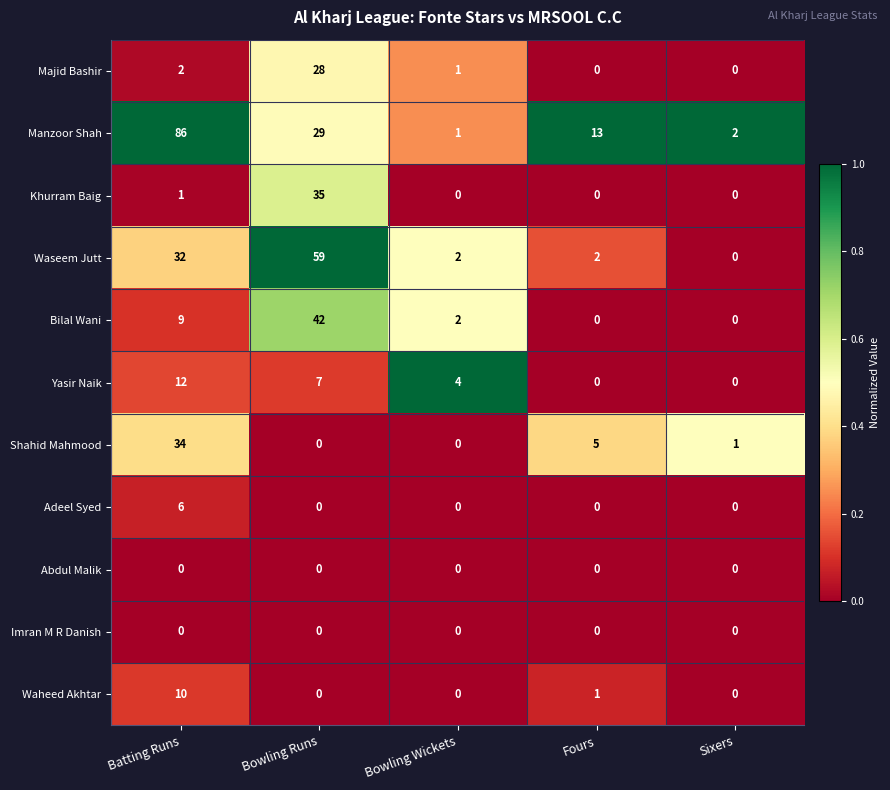

What is the difference between the highest and lowest values at Batting Runs?

86